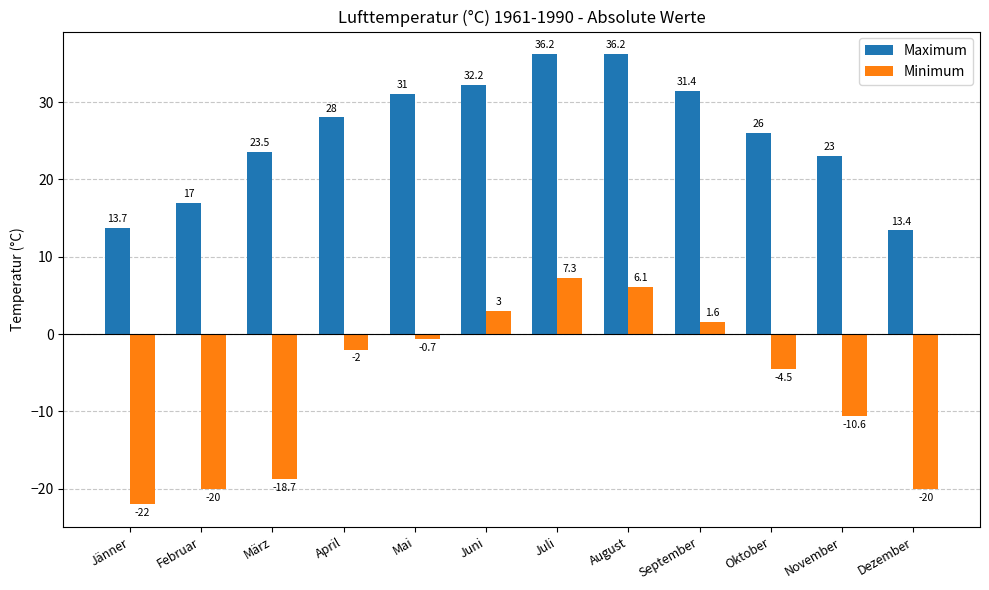

What position from the right is Jänner?

12